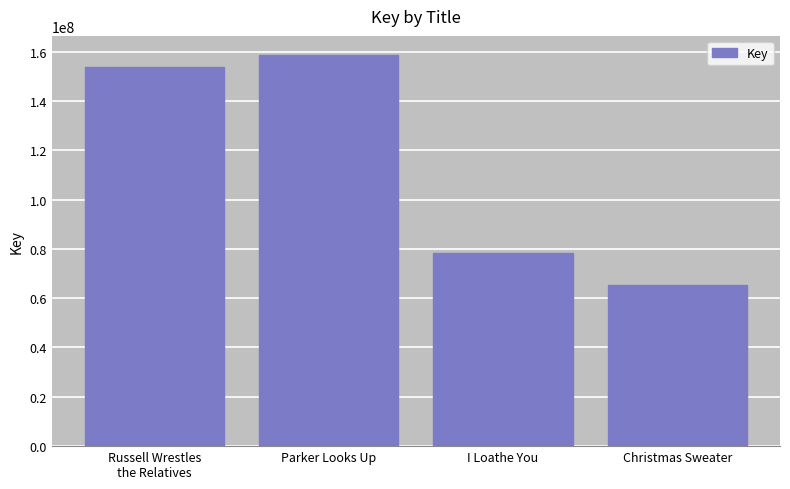

Reading left to right, what are all the values shown in this chart?

Russell Wrestles
the Relatives=153702847	Parker Looks Up=158438660	I Loathe You=78477772	Christmas Sweater=65421272